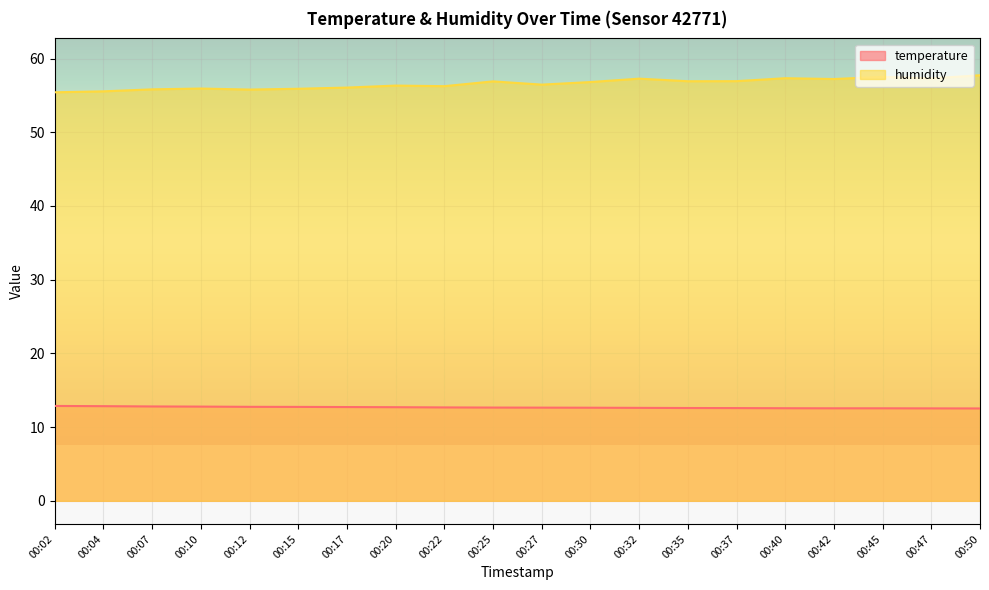

How many temperature values are between 12 and 13?

20